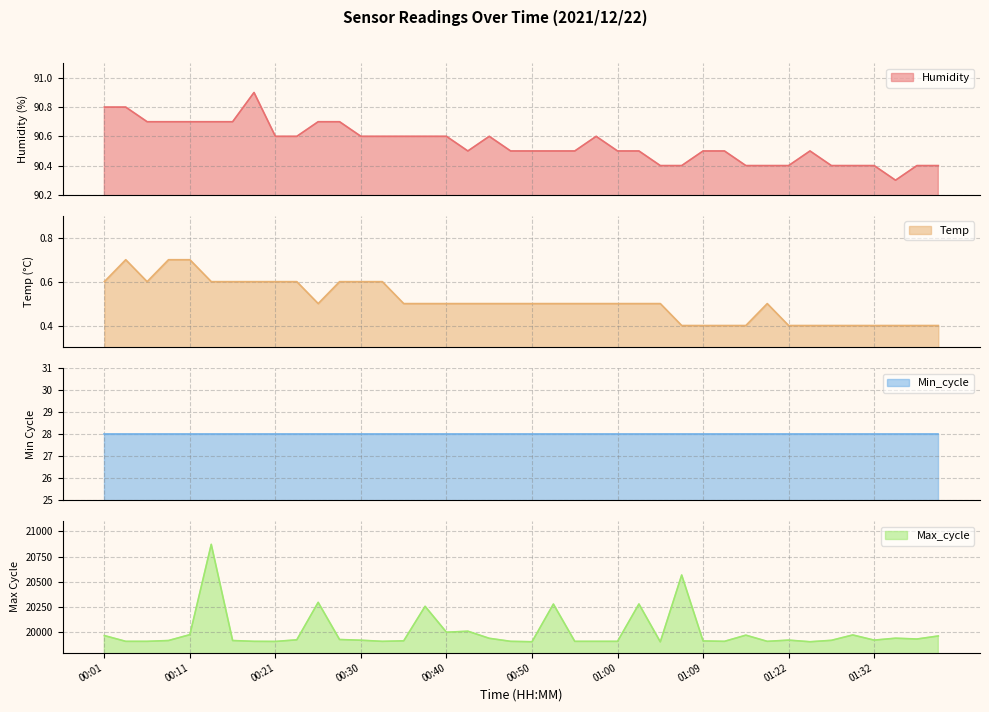

Count the Humidity values in the range 90 to 91.

40